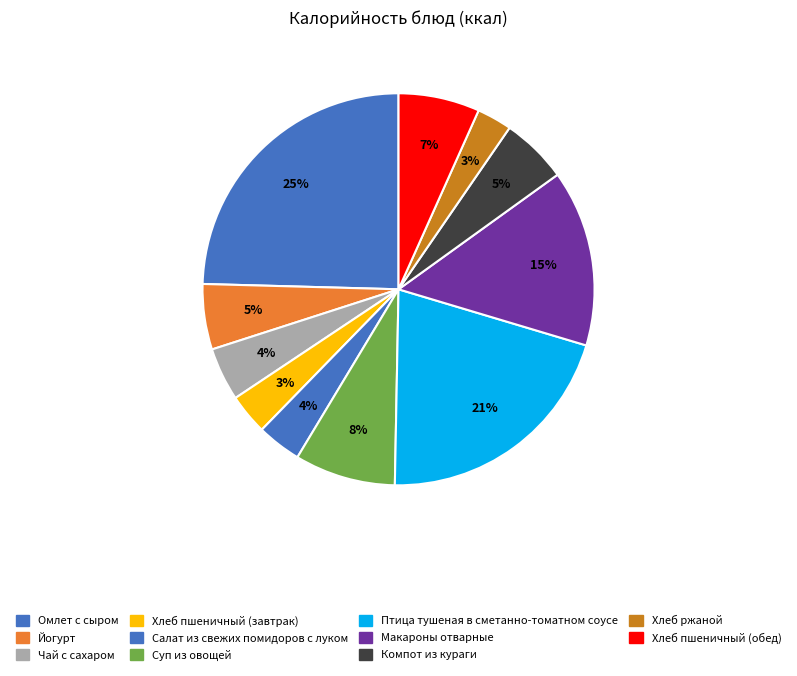

Which has a higher value, Хлеб пшеничный (завтрак) or Йогурт?

Йогурт